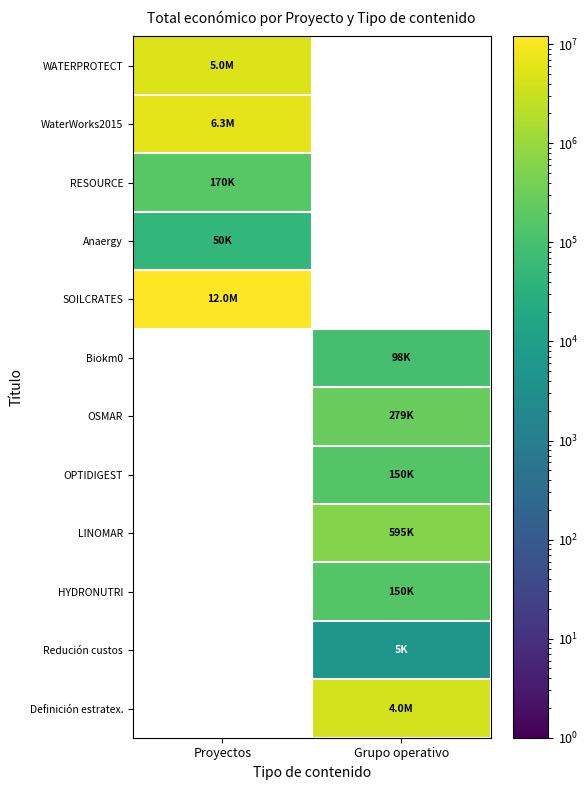

Is the value of WATERPROTECT at Grupo operativo greater than the value of Anaergy at Proyectos?

No